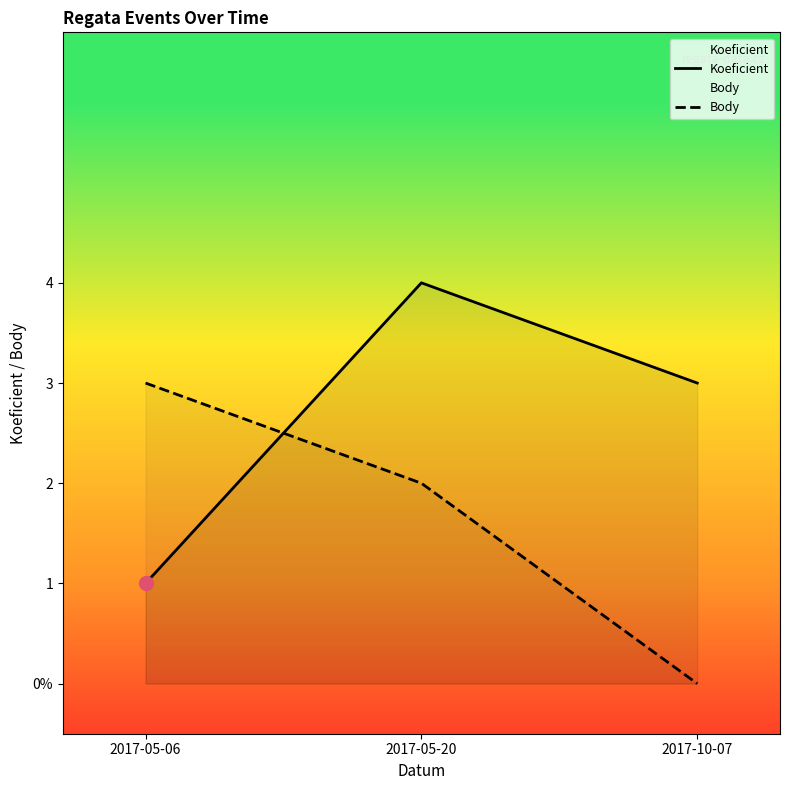

What is the average value of the Koeficient series?

3